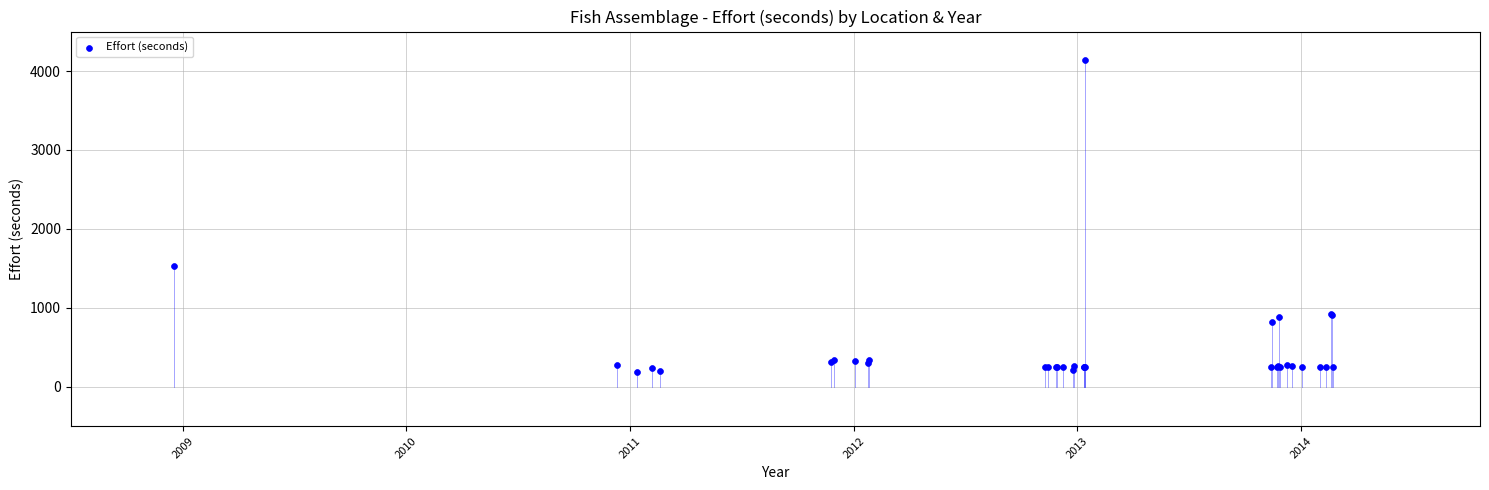

What Y value in the scatter plot is closest to 2162?

1534